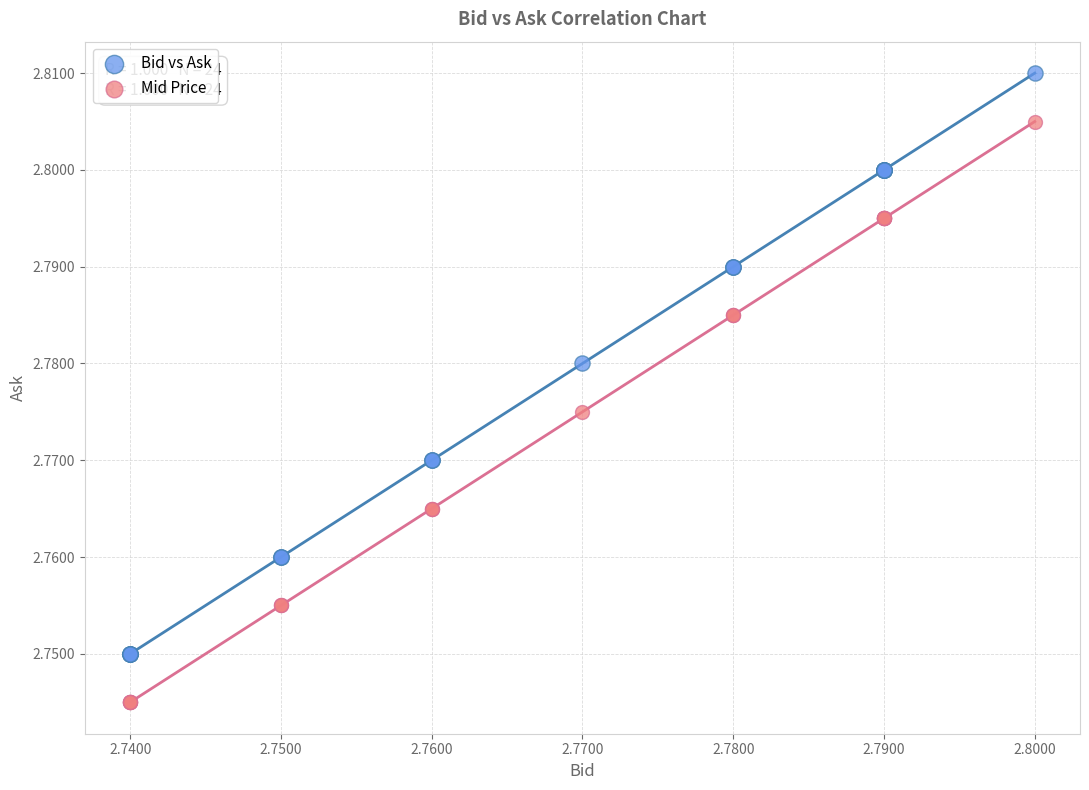

Which series contains the lowest Y value?

Mid Price